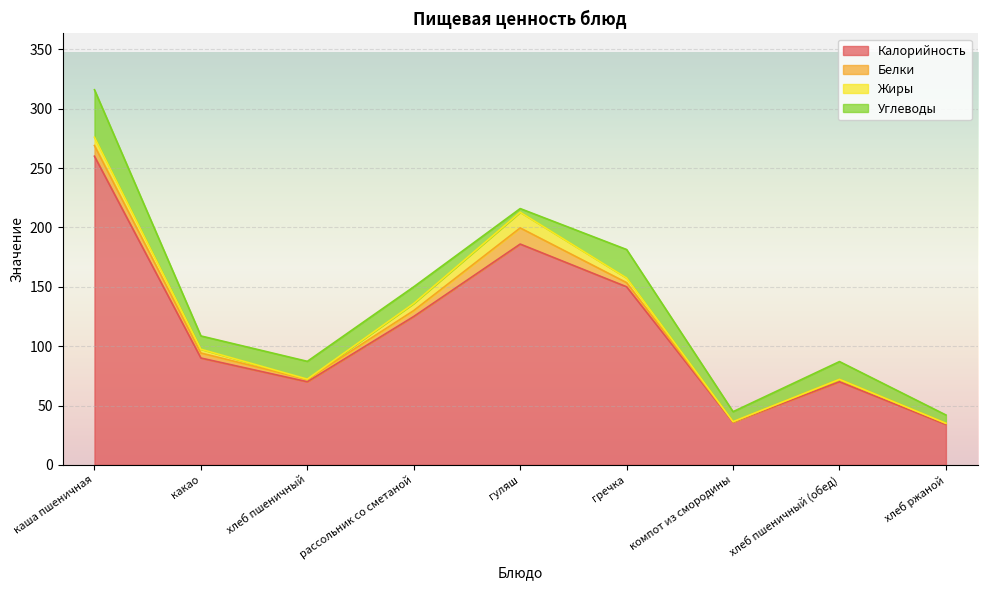

How many lines are shown in the chart?

4